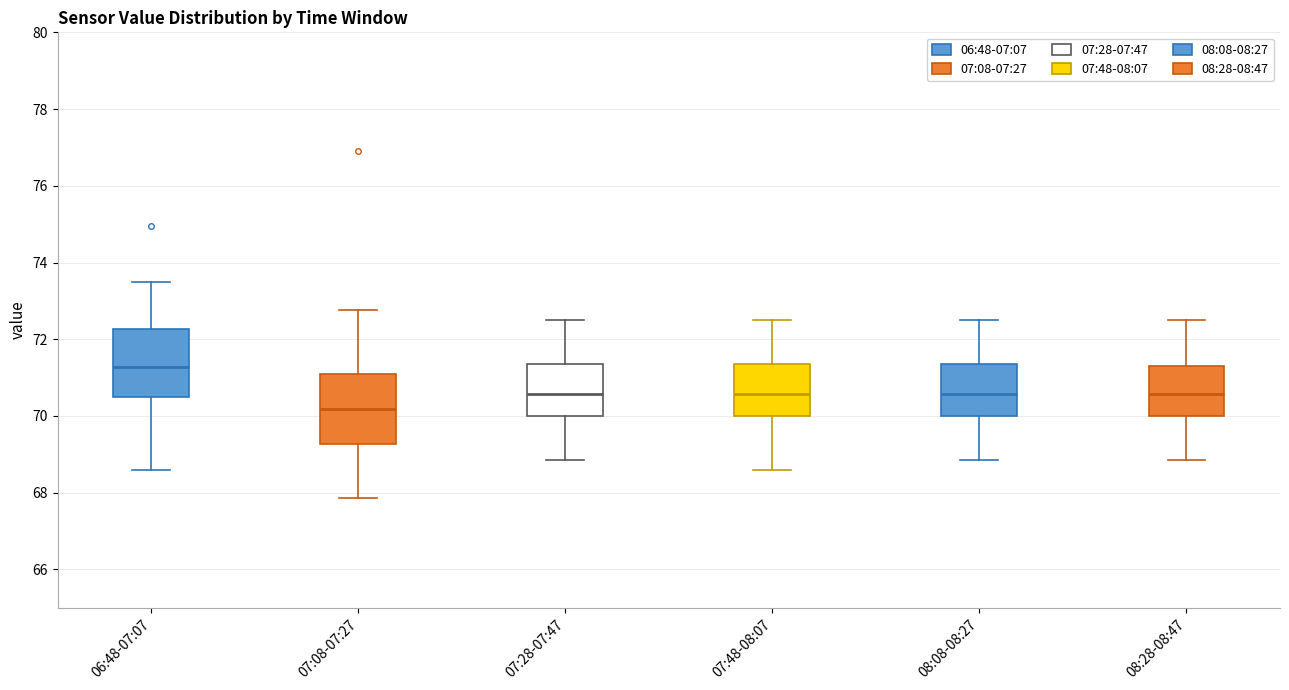

Reading left to right, read every box against the y-axis: the position of its median line, the range the box covers, and the ends of its whiskers. The values are not printed on the chart, so give them approximately, as read against the axis.

06:48-07:07: median 71.2, box 70.4 to 72.2, whiskers 68.6 to 73.4
07:08-07:27: median 70.2, box 69.2 to 71.2, whiskers 67.8 to 72.8
07:28-07:47: median 70.6, box 70.0 to 71.4, whiskers 68.8 to 72.6
07:48-08:07: median 70.6, box 70.0 to 71.4, whiskers 68.6 to 72.6
08:08-08:27: median 70.6, box 70.0 to 71.4, whiskers 68.8 to 72.6
08:28-08:47: median 70.6, box 70.0 to 71.2, whiskers 68.8 to 72.6